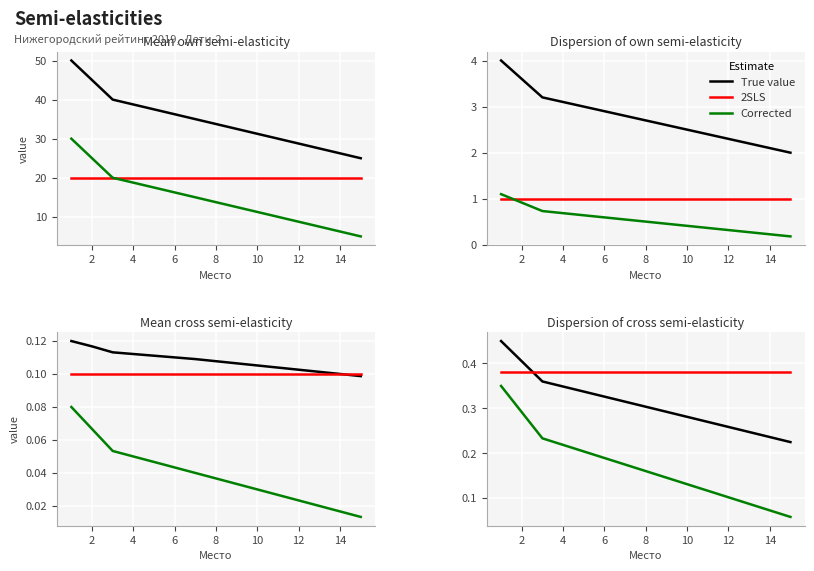

What is the average value of the 2SLS series?

0.4